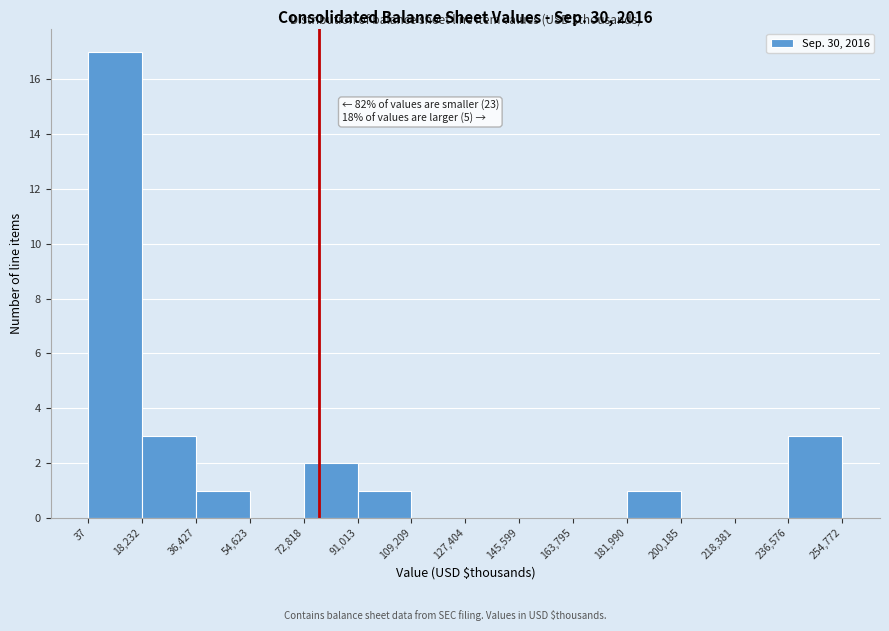

Which range on the x-axis has the tallest bar?

37 to 18,232